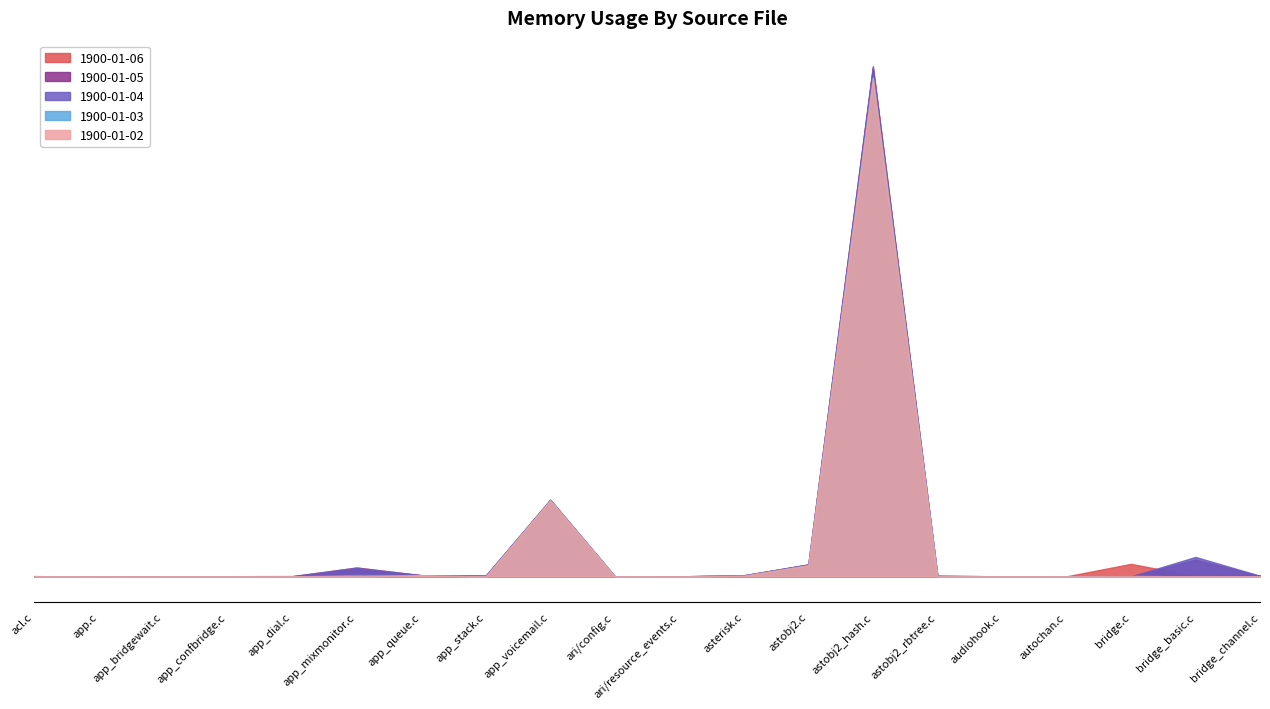

Does the chart display data point markers on the line(s)?

No